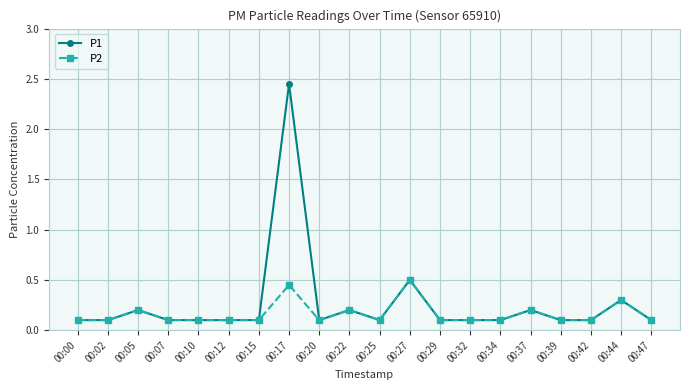

What is the total value across all series at 00:15?

0.2